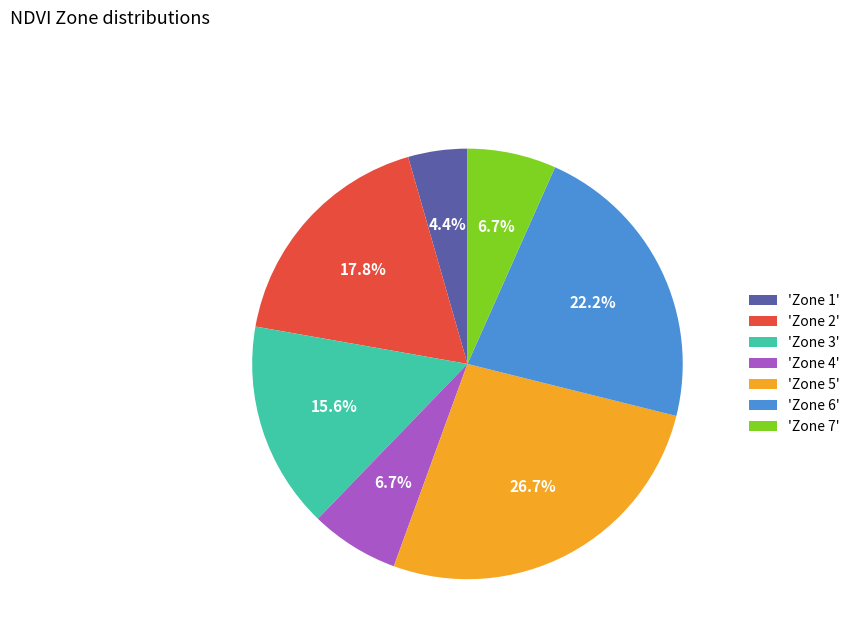

How much of the chart is everything except 'Zone 5'?

73.3%